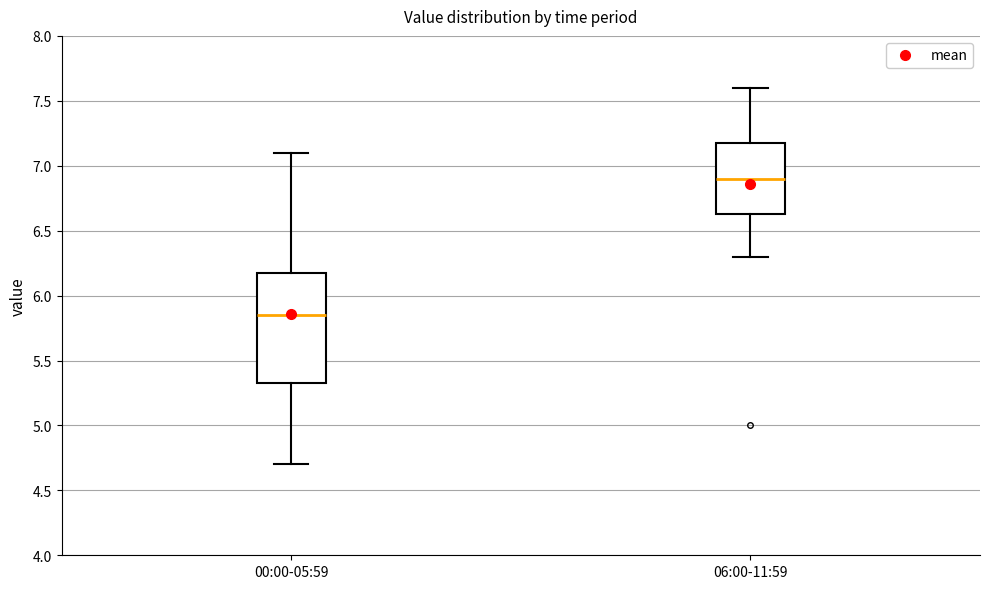

Where does the median line of the box for 06:00-11:59 sit on the y-axis? The values are not printed on the chart, so give them approximately, as read against the axis.

6.90